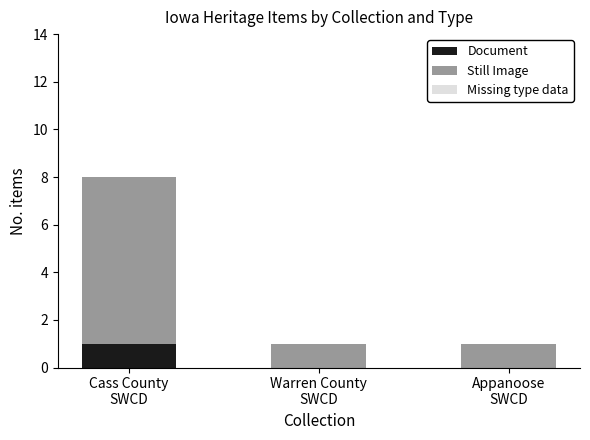

How many series are shown in this chart?

2